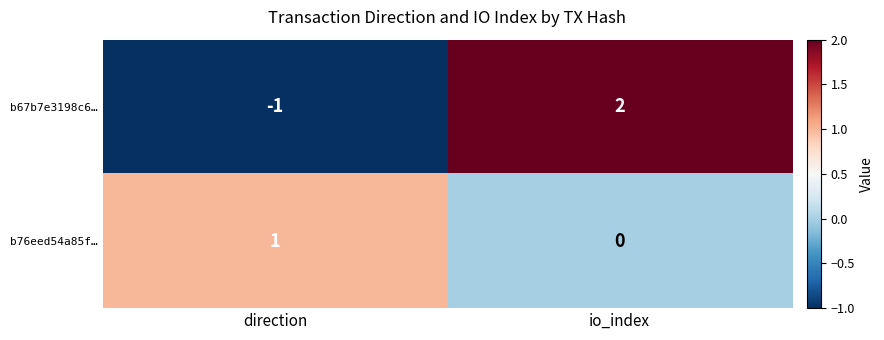

What is the spread (max minus min) of values at io_index?

2